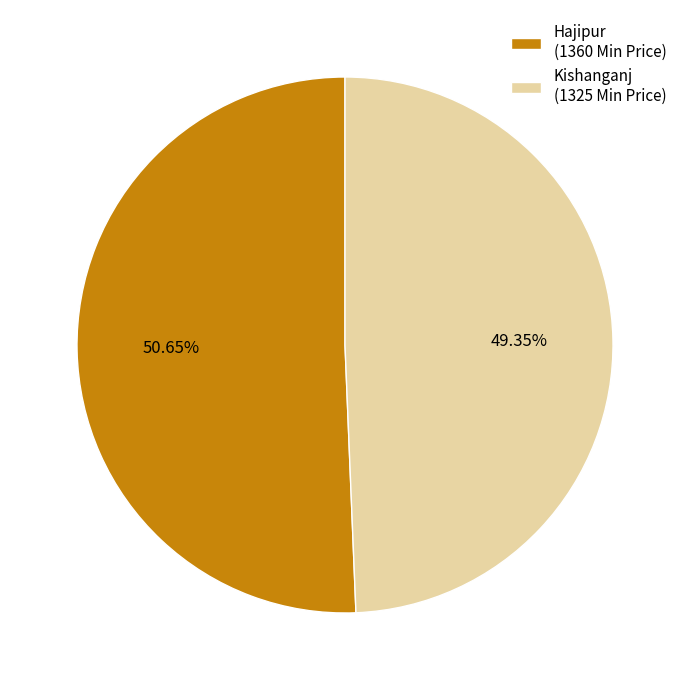

To the nearest percent, what portion does Hajipur represent?

51%